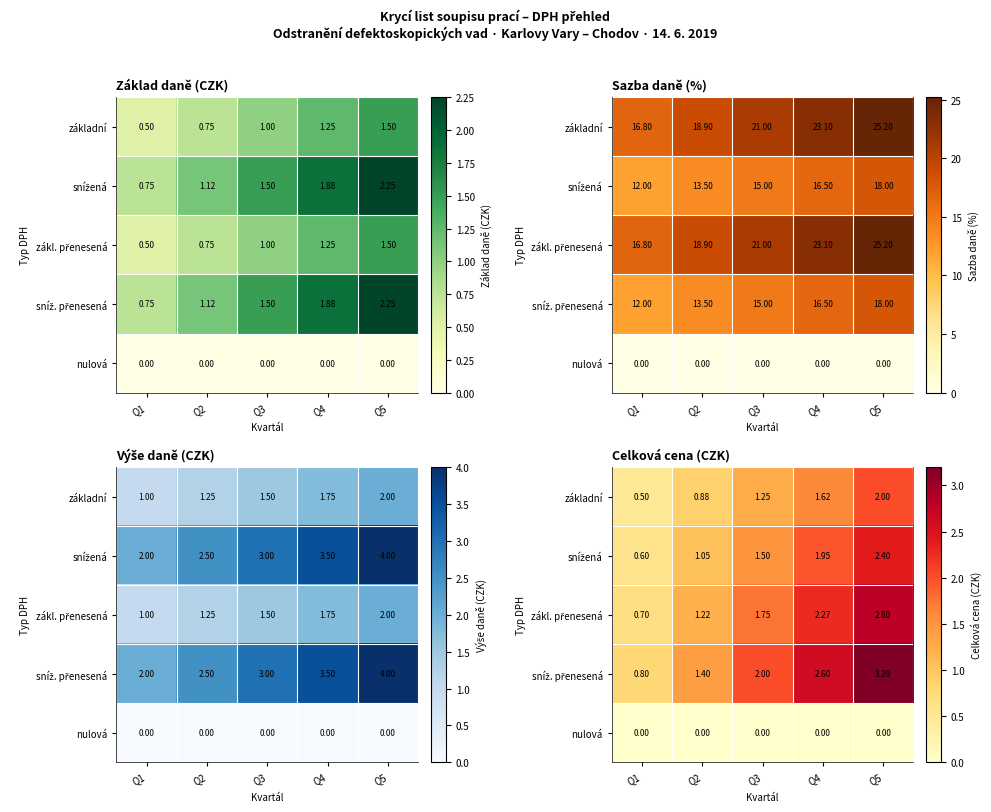

What is the average value of the snížená series?

1.5